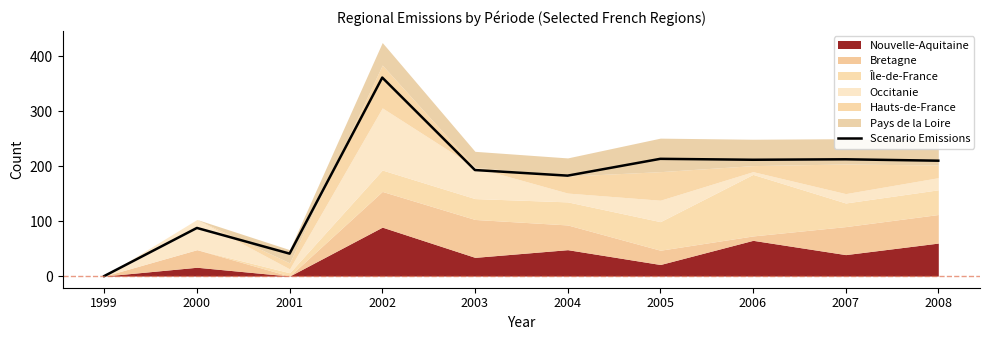

Does the chart display data point markers on the line(s)?

No